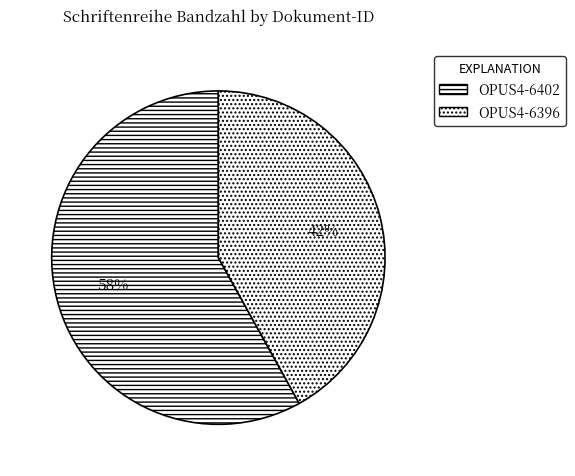

Count the number of slices in the pie.

2